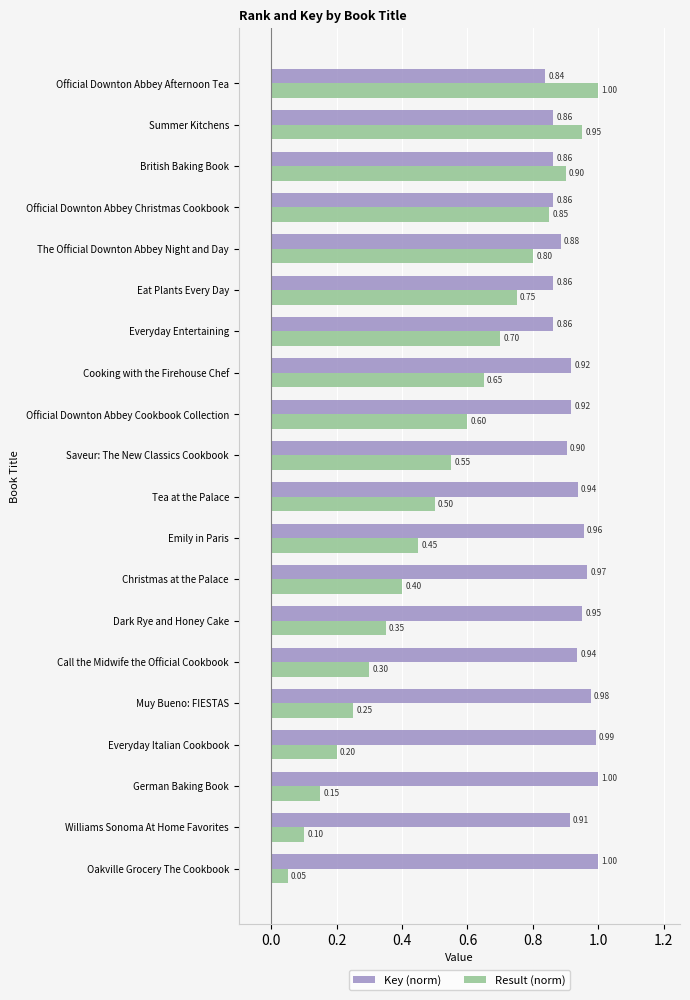

What is the sum of the Key (norm) values at Muy Bueno: FIESTAS and Emily in Paris?

1.9